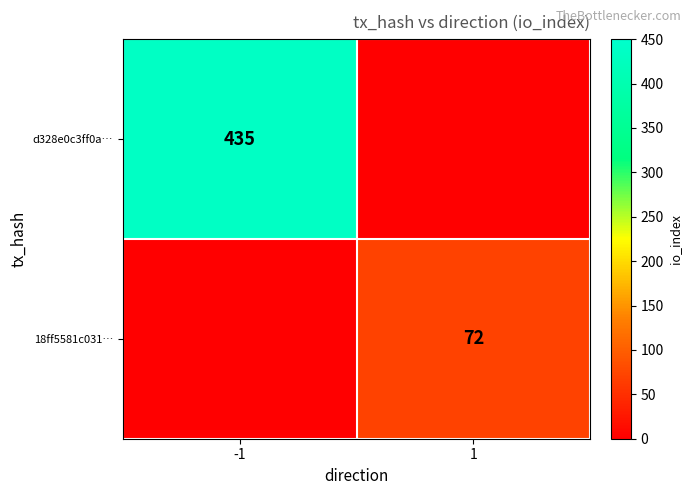

True or false: d328e0c3ff0a… has a value of 615 at -1.

False